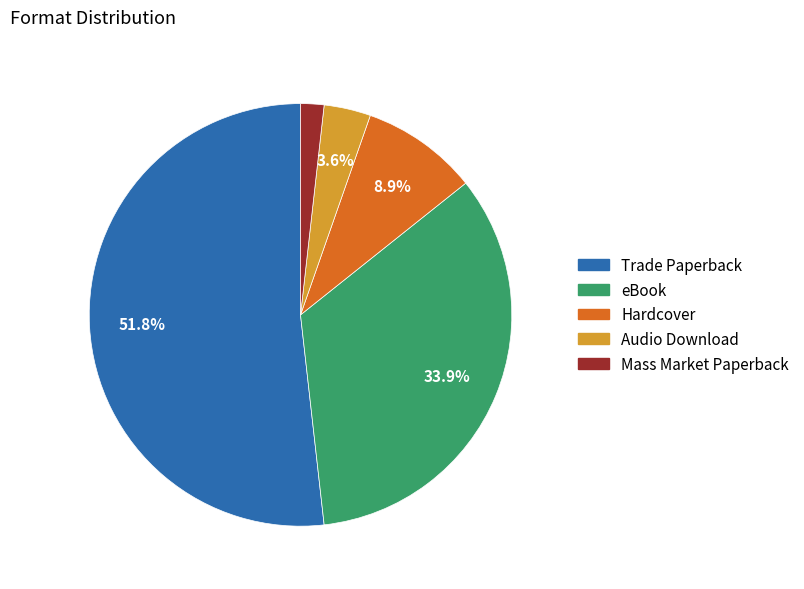

What is the largest slice in the pie chart?

Trade Paperback